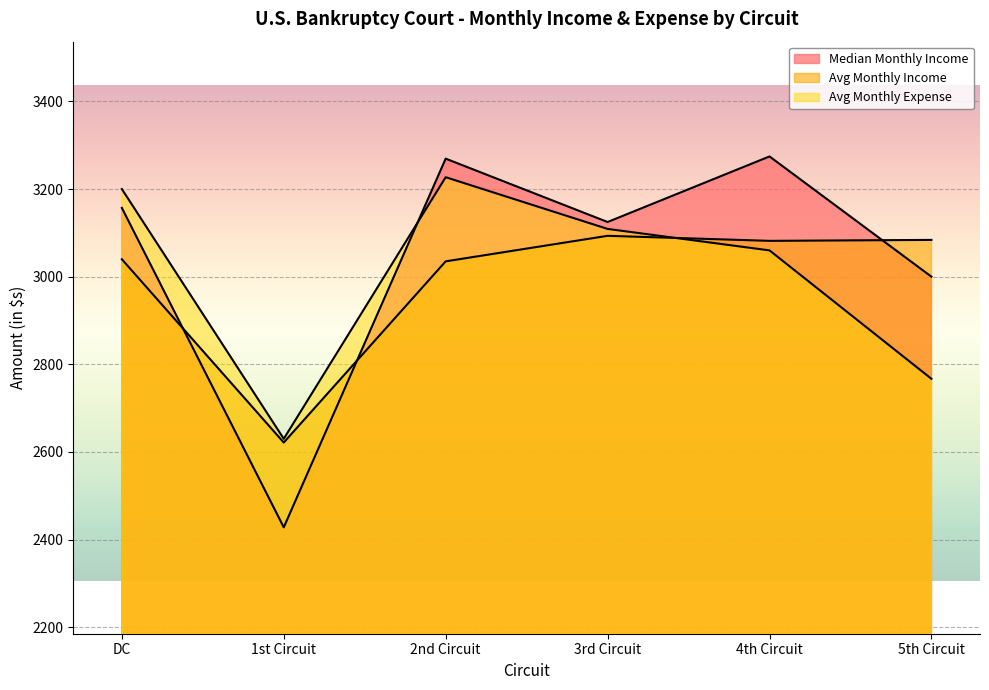

At which label is Median Monthly Income closest to 2851?

5th Circuit